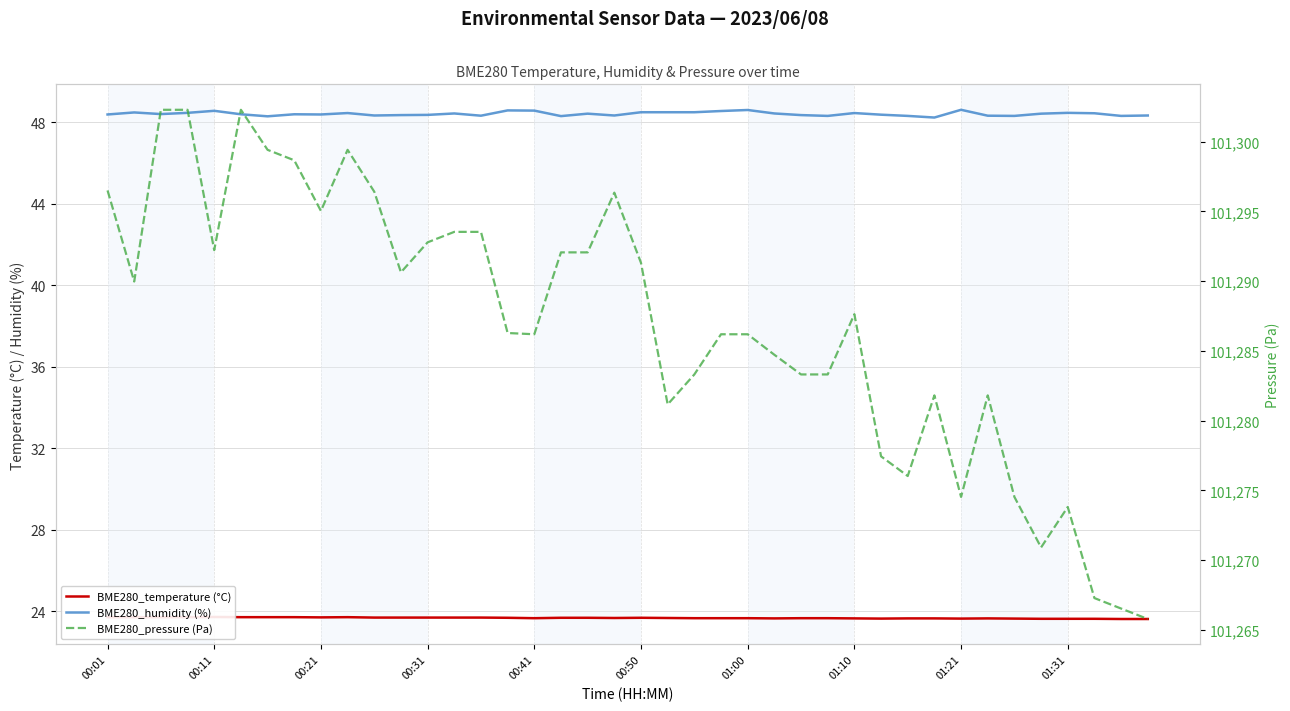

Rank the categories by BME280_temperature (°C) value from lowest to highest.

38, 39, 35, 36, 37, 29, 32, 34, 25, 28, 30, 31, 33, 16, 22, 23, 24, 26, 27, 19, 21, 15, 17, 18, 20, 10, 11, 12, 13, 14, 01:21, 00:01, 00:11, 00:21, 00:31, 00:50, 01:00, 01:10, 01:31, 00:41